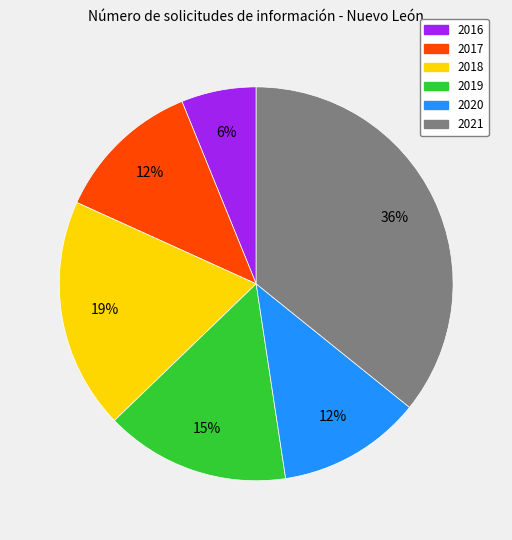

To the nearest percent, what is the average slice percentage?

17%